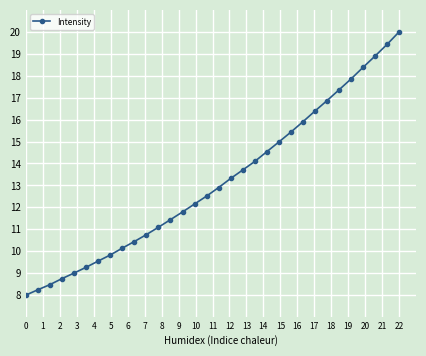

What is the value of the 4th point from the left?

8.8